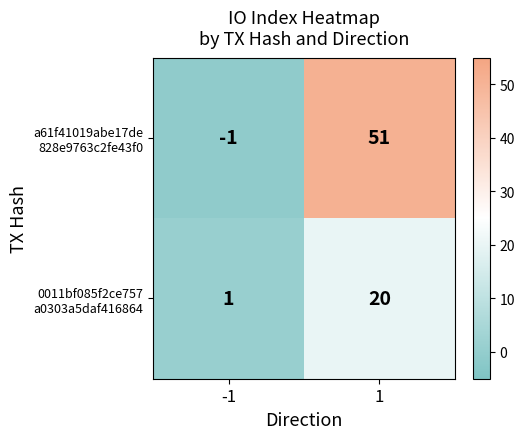

Count the number of categories in the chart.

2